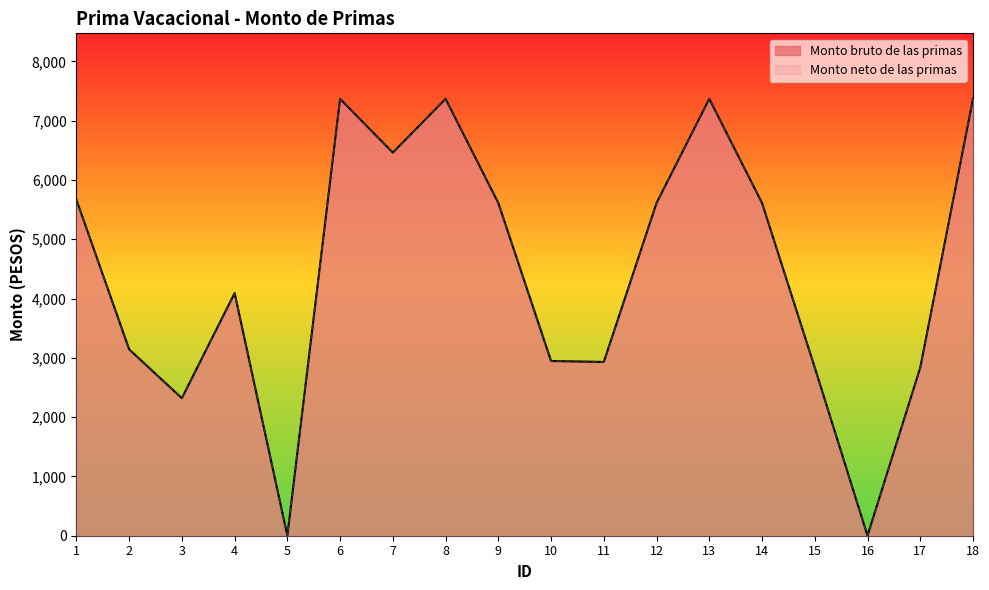

What value does the Monto neto de las primas series have at 12?

5611.9